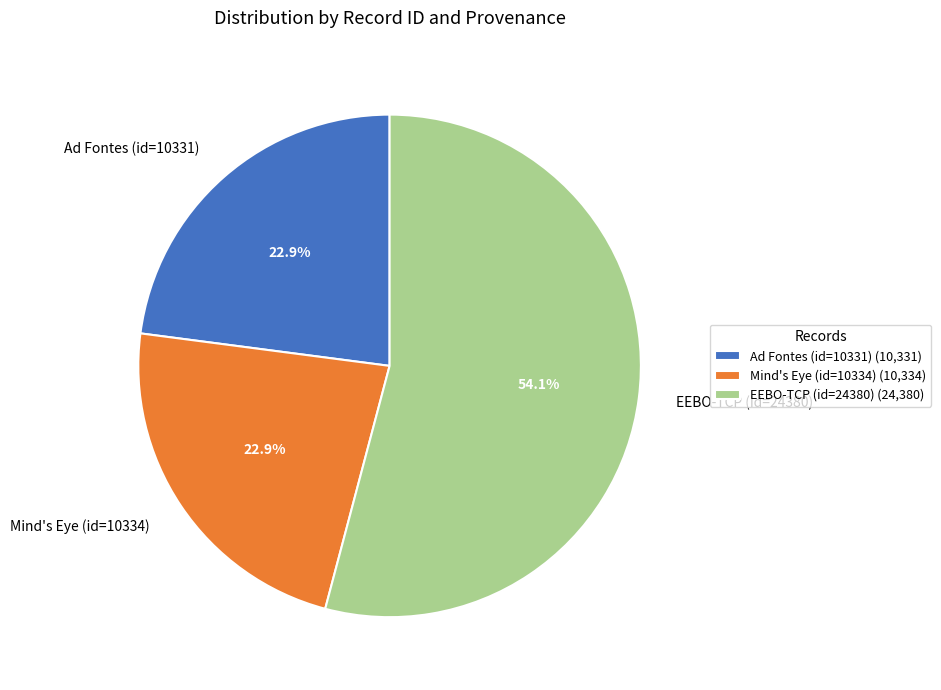

Which category has the biggest portion of the pie?

EEBO-TCP (id=24380)